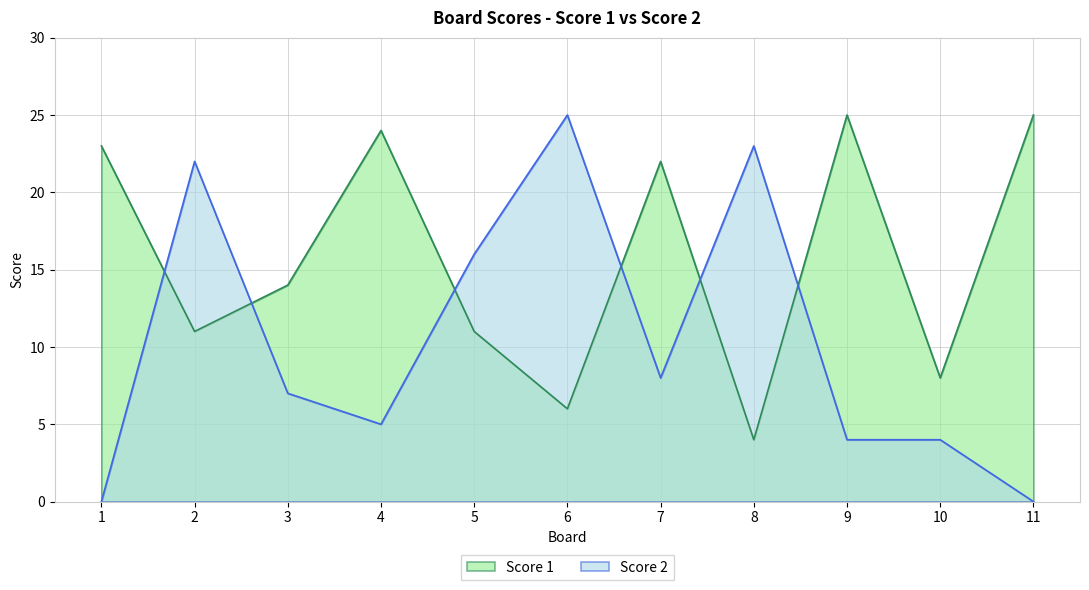

At which label does Score 1 first exceed 14?

1